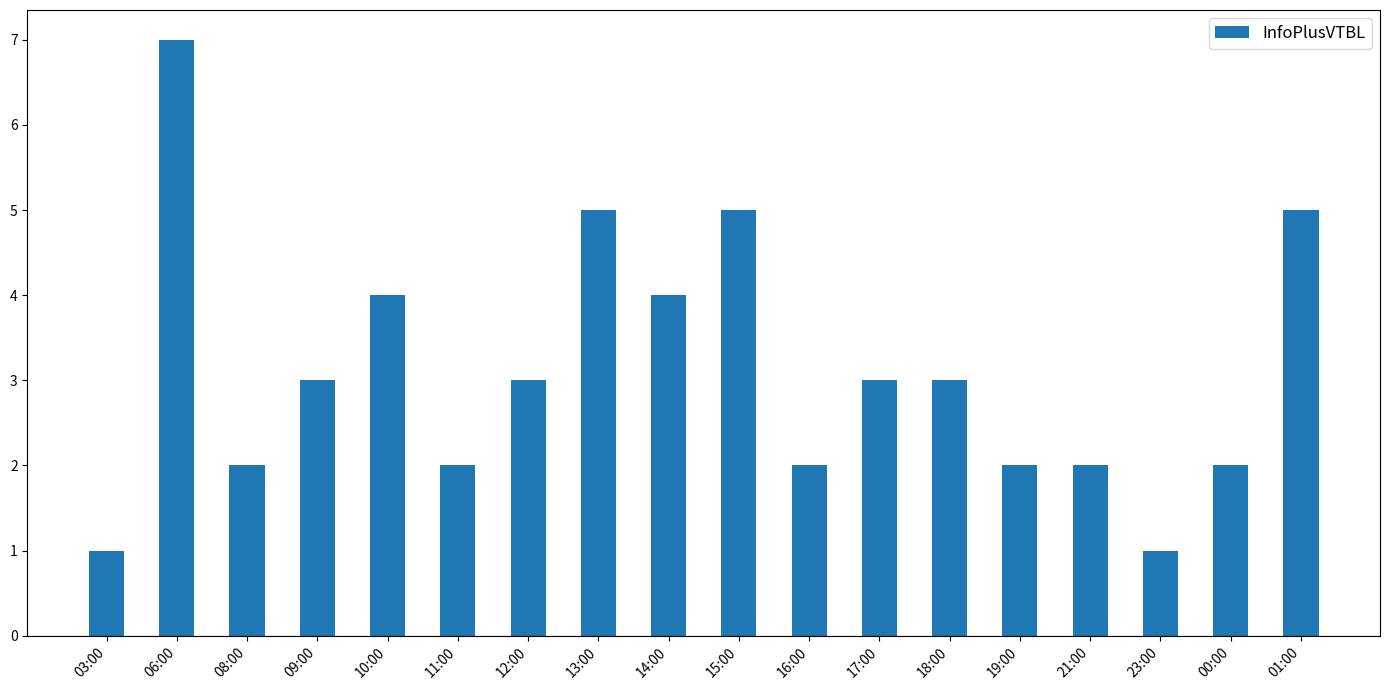

What is the greatest value displayed?

7